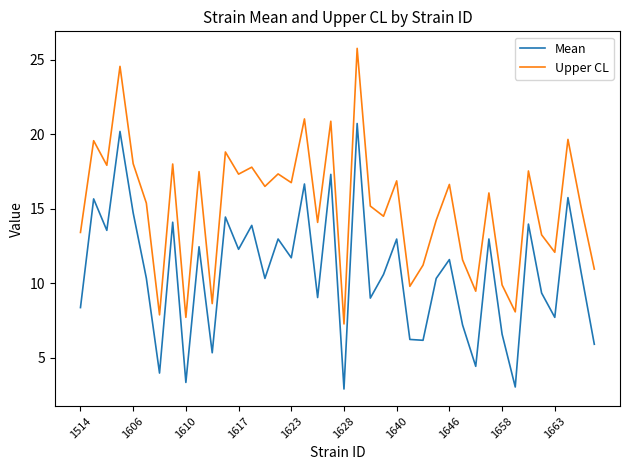

True or false: Upper CL and Mean intersect in this chart.

False